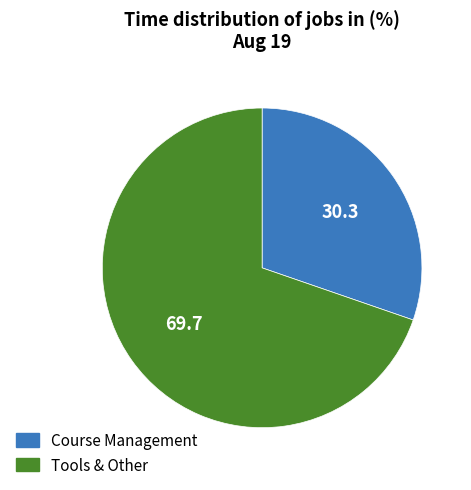

Rank the categories by value from lowest to highest.

Course Management, Tools & Other